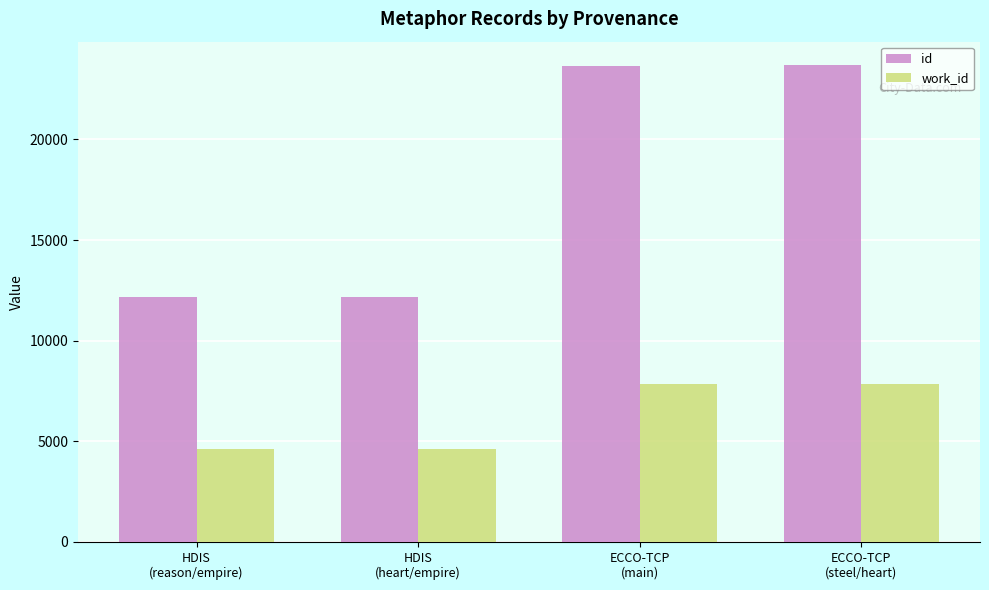

Which series has the largest range (max minus min)?

id